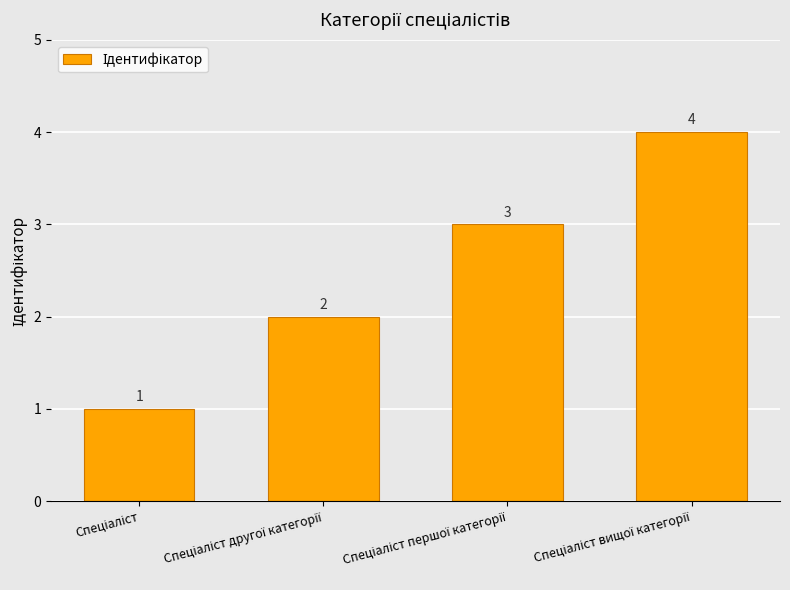

How many values are between 2 and 4?

3